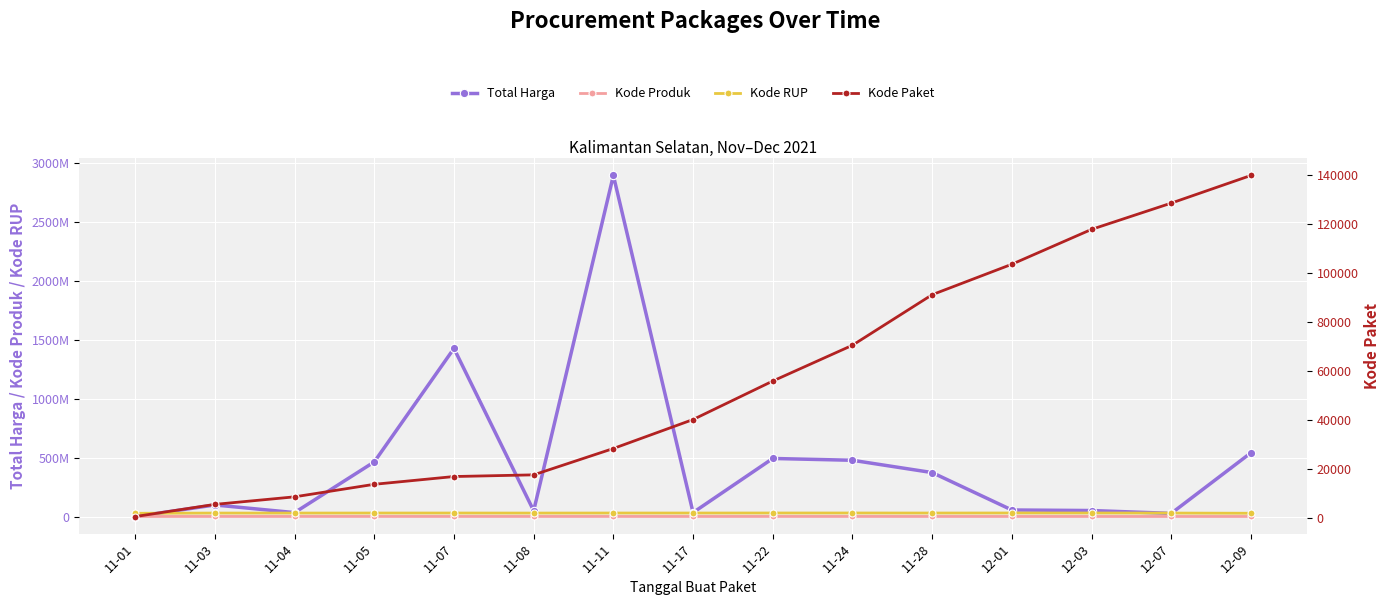

True or false: Kode Produk and Total Harga intersect in this chart.

True